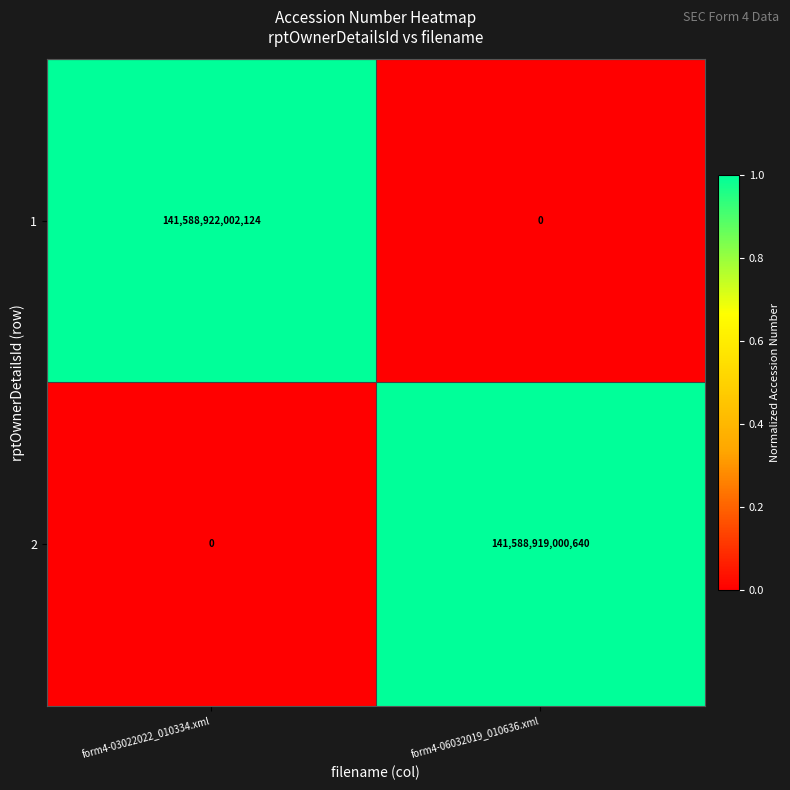

Which series has the largest range (max minus min)?

1